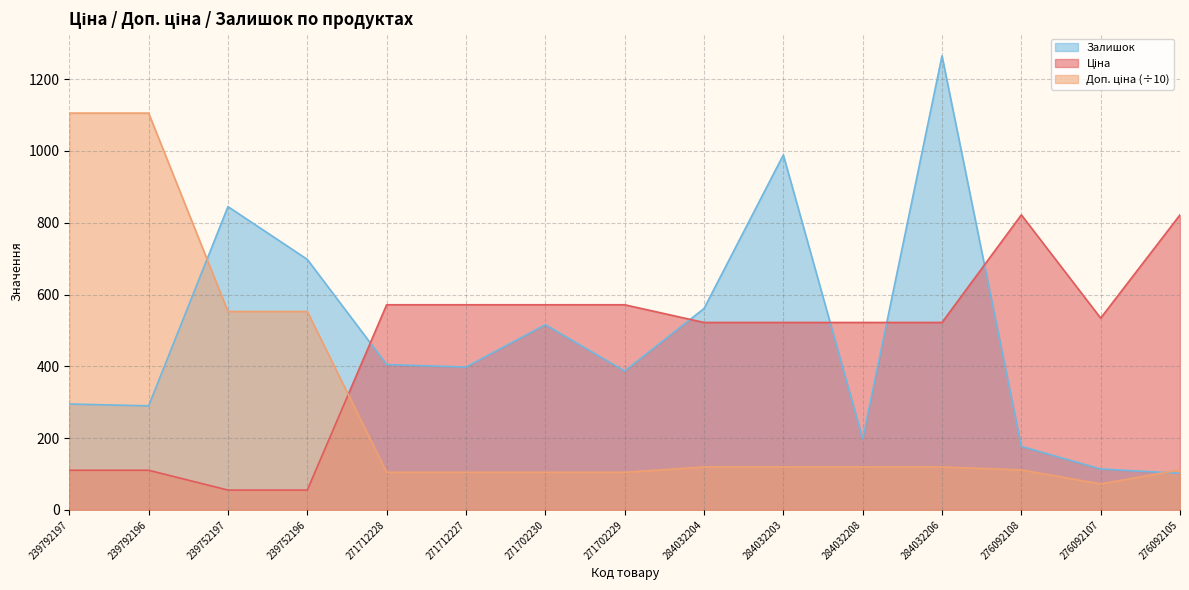

Rank the categories by Ціна value from lowest to highest.

239752197, 239752196, 239792197, 239792196, 284032204, 284032203, 284032208, 284032206, 276092107, 271712228, 271712227, 271702230, 271702229, 276092108, 276092105